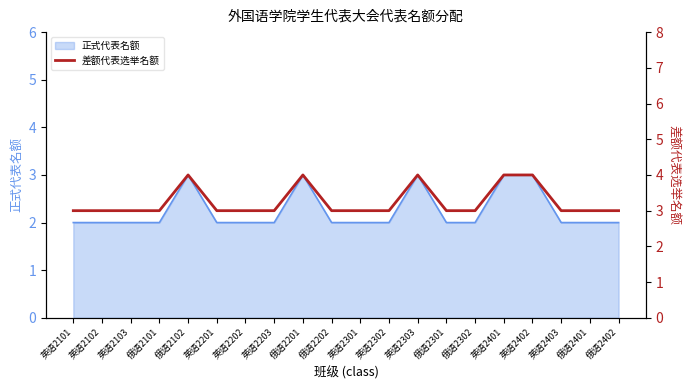

What position from the right is 英语2101?

20